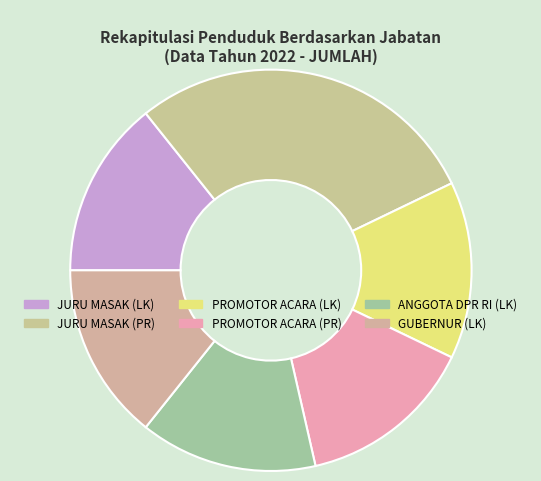

How many segments does this pie chart have?

6